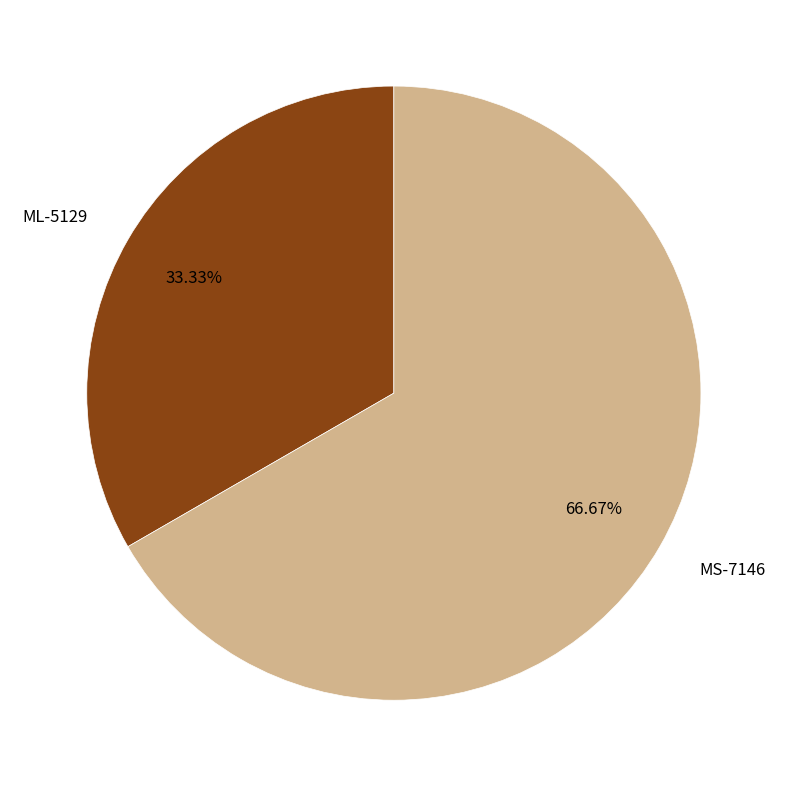

To the nearest percent, what is the difference between the MS-7146 and ML-5129 slice percentages?

33%